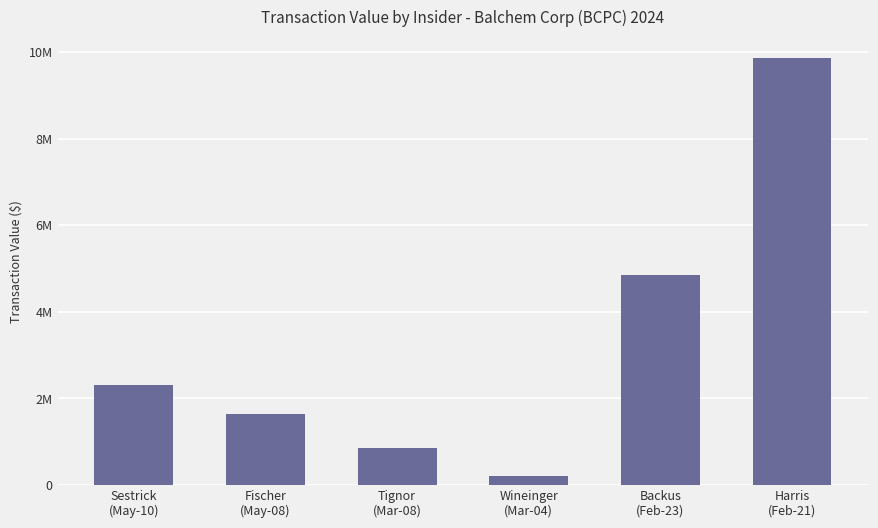

Reading left to right, list all the values displayed in this chart.

Sestrick
(May-10)=2298385	Fischer
(May-08)=1645902	Tignor
(Mar-08)=840985	Wineinger
(Mar-04)=209128	Backus
(Feb-23)=4842798	Harris
(Feb-21)=9858057